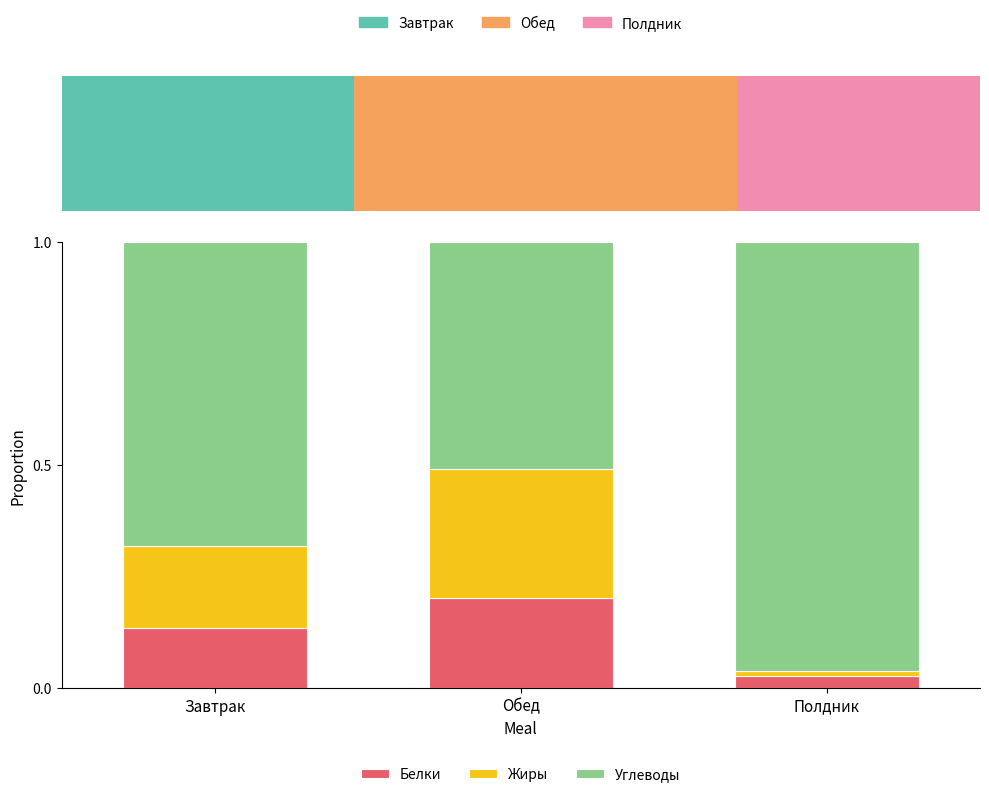

Count the number of categories in the chart.

3